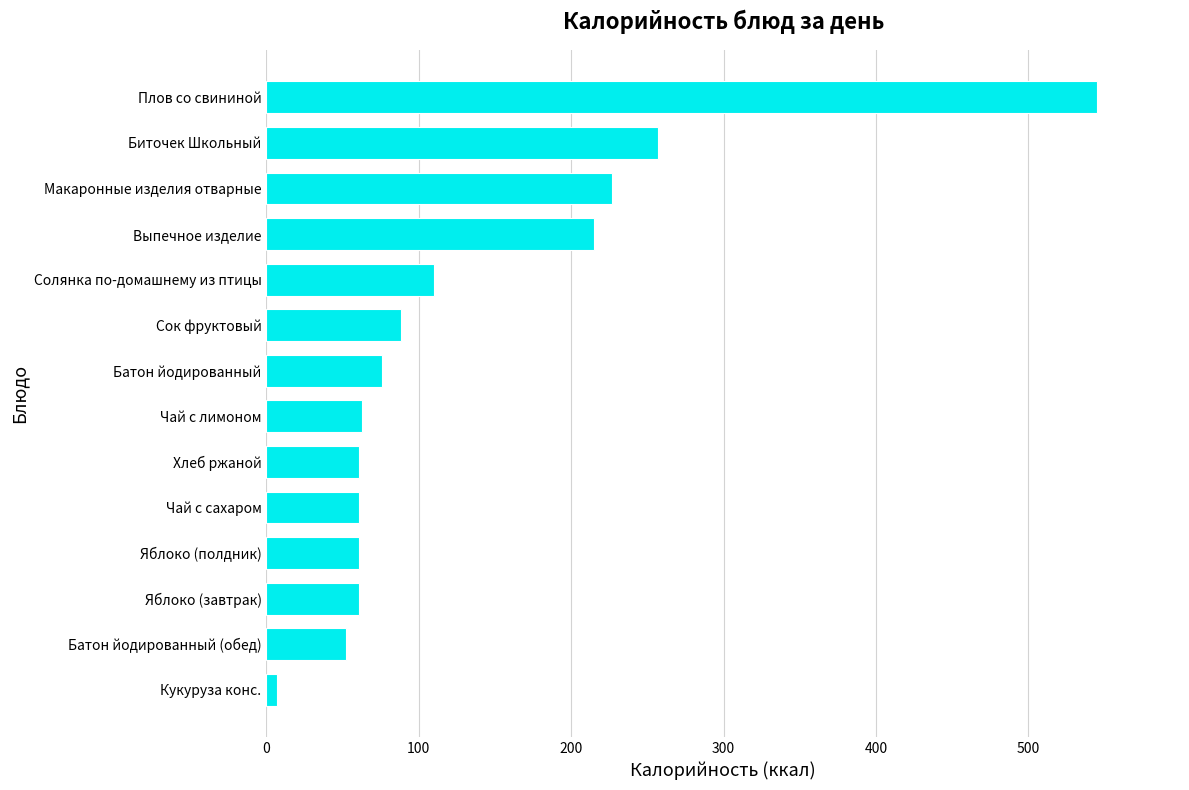

The chart shows a value of 545 at Плов со свининой. True or false?

True